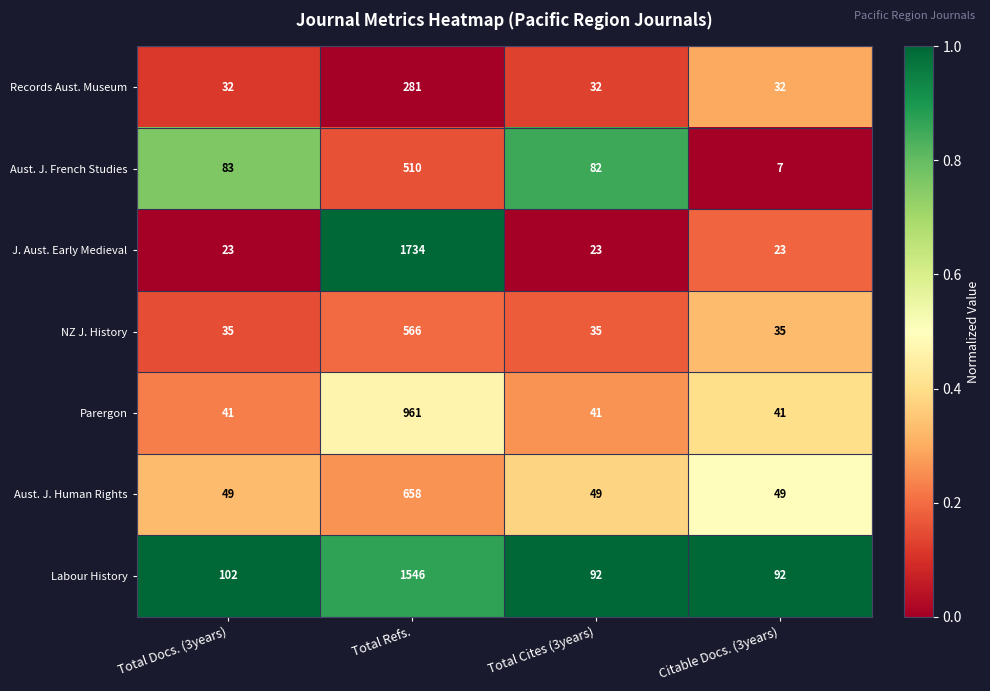

Between Total Docs. (3years) and Citable Docs. (3years), which series saw the biggest shift?

Aust. J. French Studies